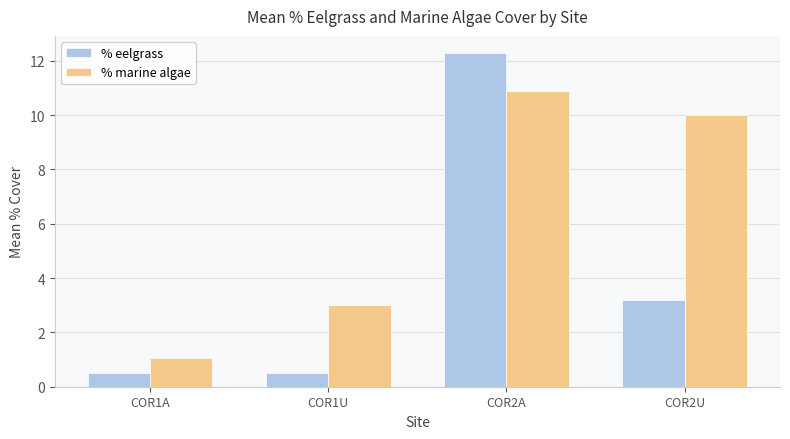

The value of % eelgrass at COR1U is 0.5. True or false?

True